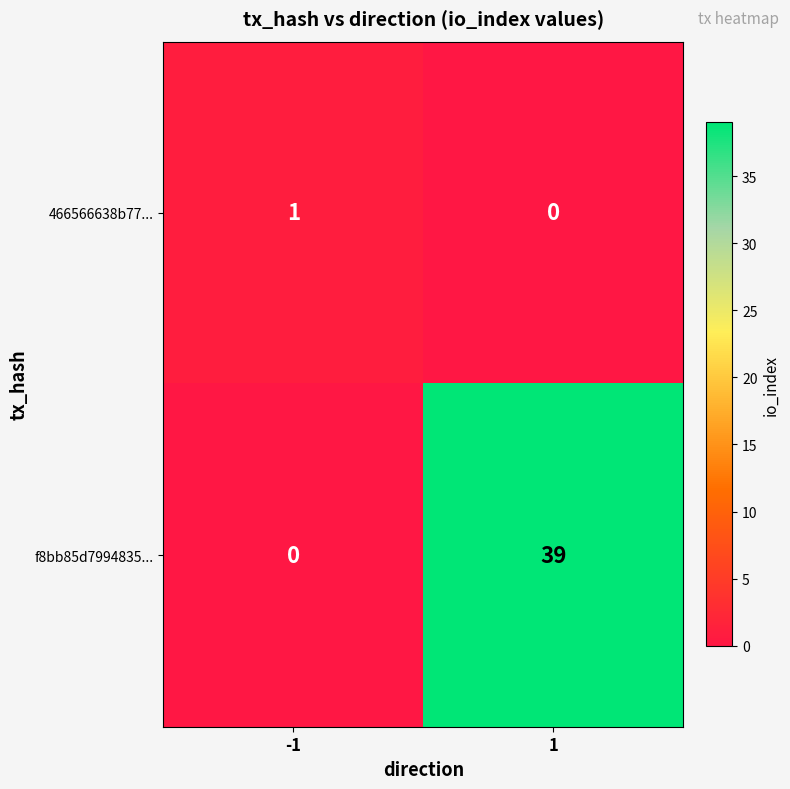

What is the average value of the f8bb85d7994835... series?

20